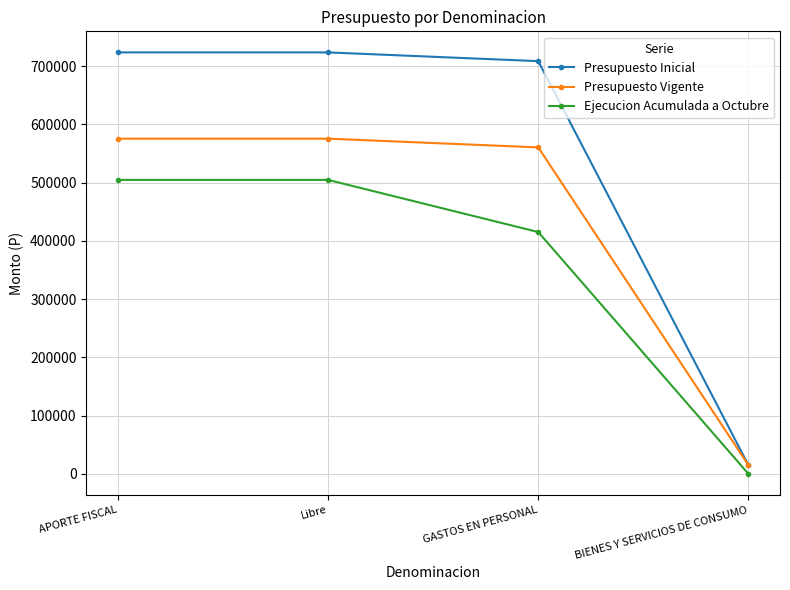

True or false: Ejecucion Acumulada a Octubre and Presupuesto Inicial cross at least once.

False